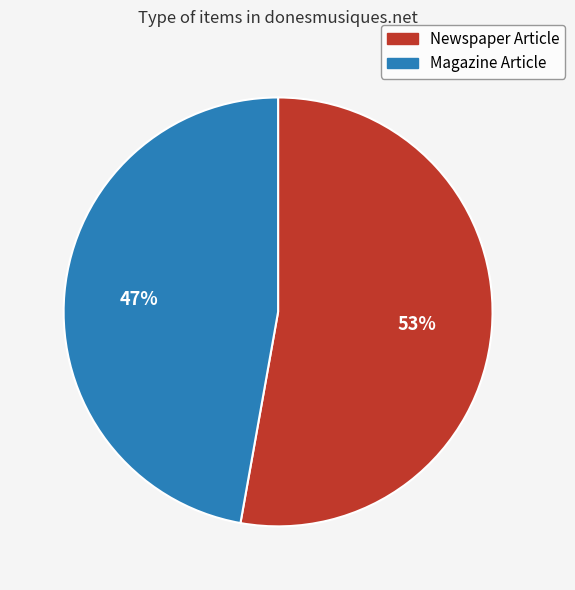

How many slices are in this pie chart?

2